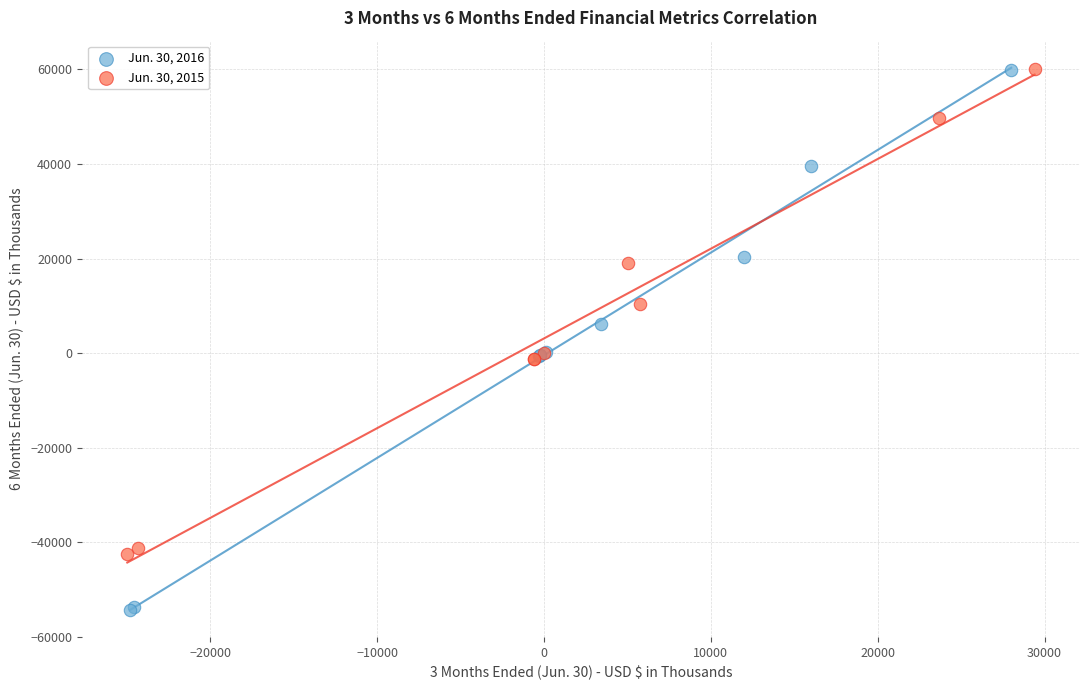

Which series contains the lowest Y value?

Jun. 30, 2016